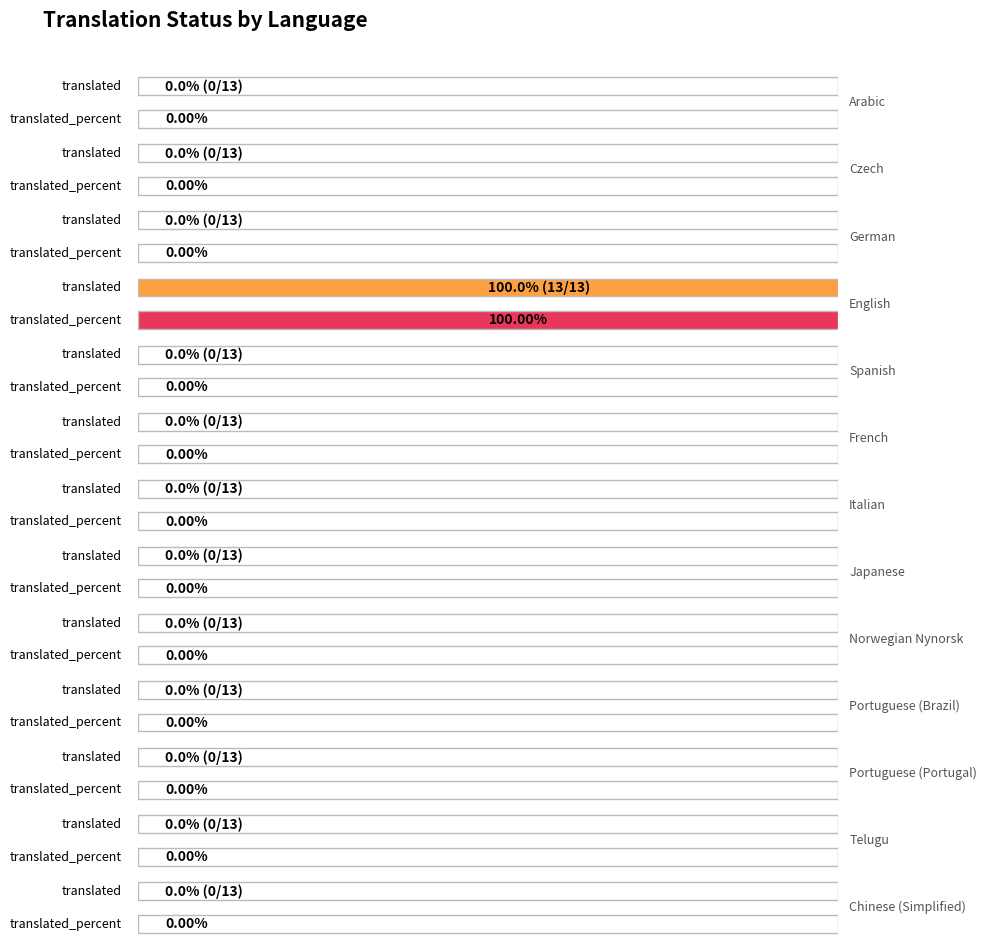

Which series has the largest range (max minus min)?

translated_percent